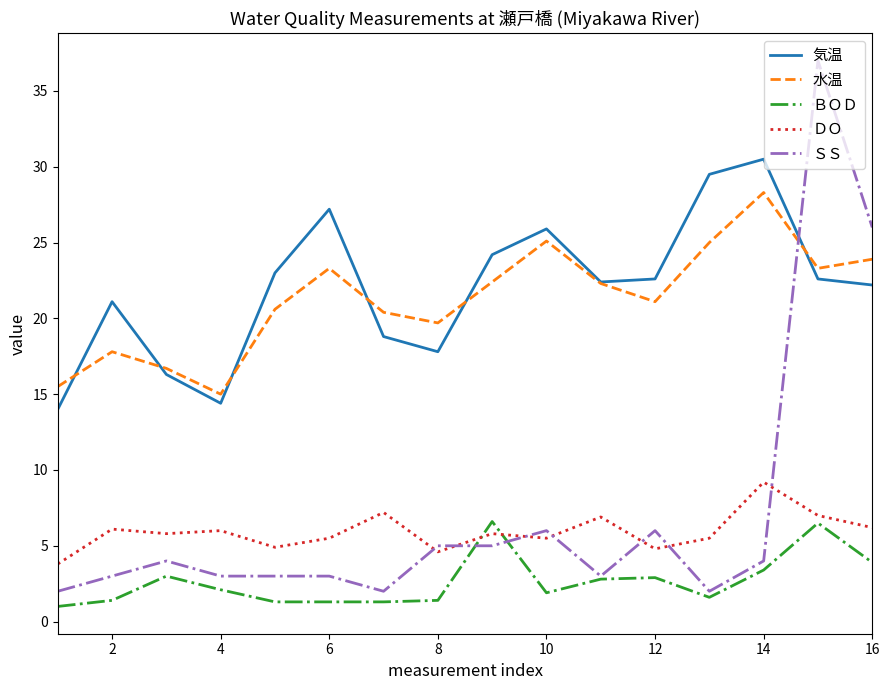

True or false: ＢＯＤ and ＤＯ intersect in this chart.

True